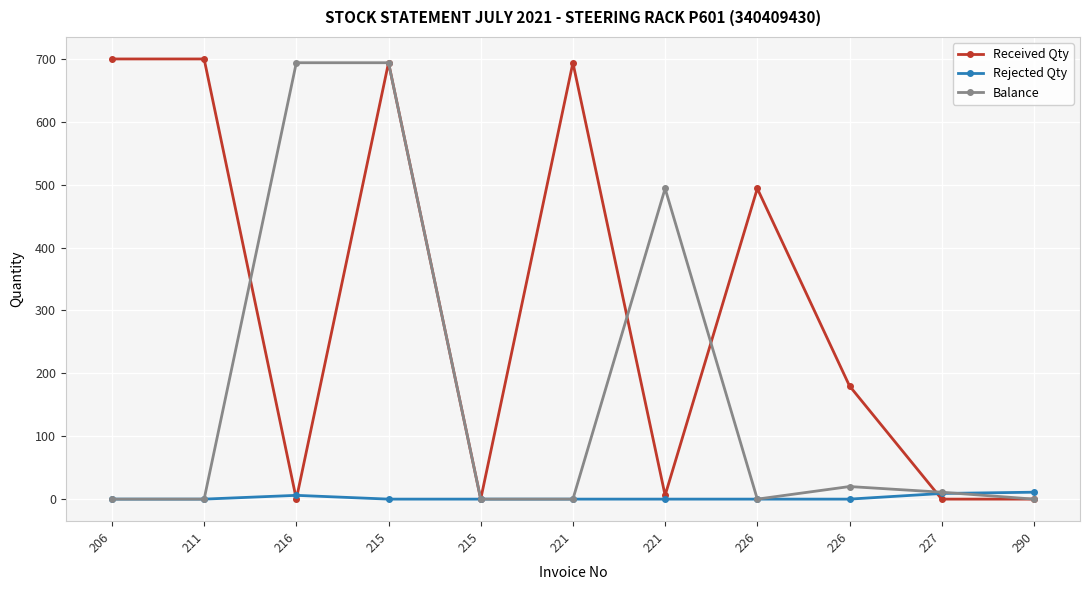

How many lines are shown in the chart?

3